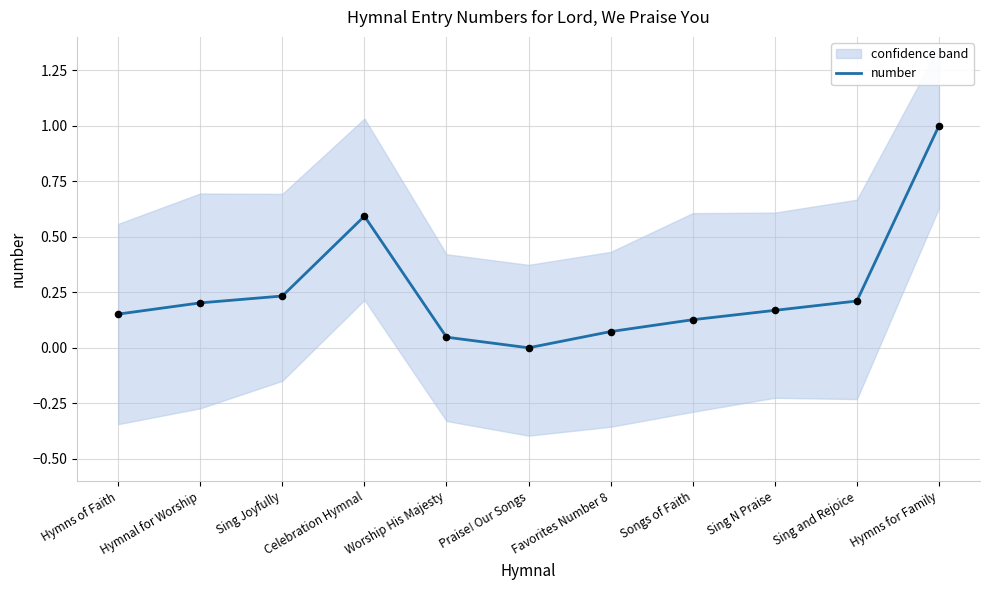

Which has a higher value, Praise! Our Songs or Worship His Majesty?

Worship His Majesty